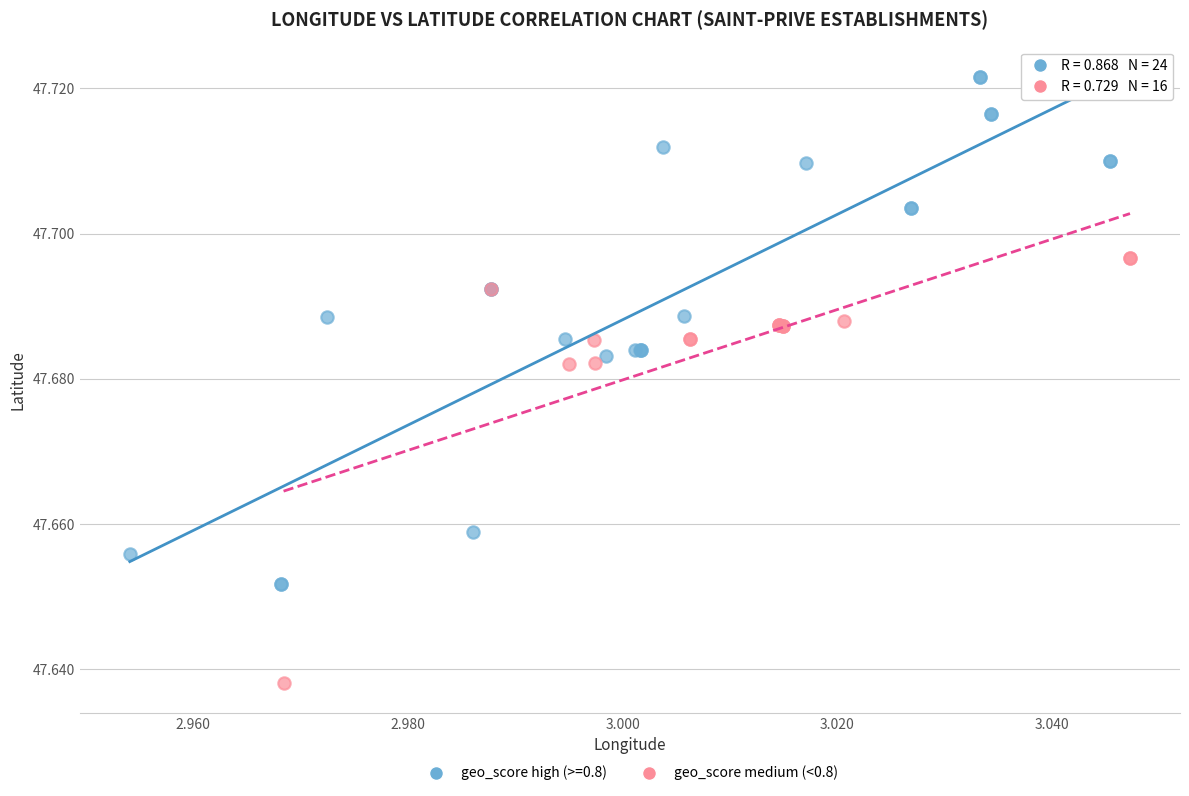

Which series has the widest spread of Y values?

geo_score high (>=0.8)